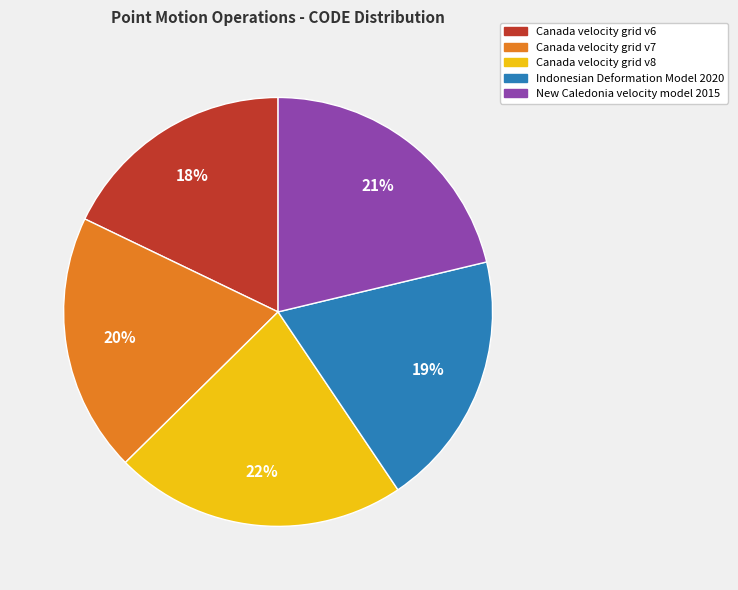

The Canada velocity grid v6 slice represents 27% of the pie. True or false?

False